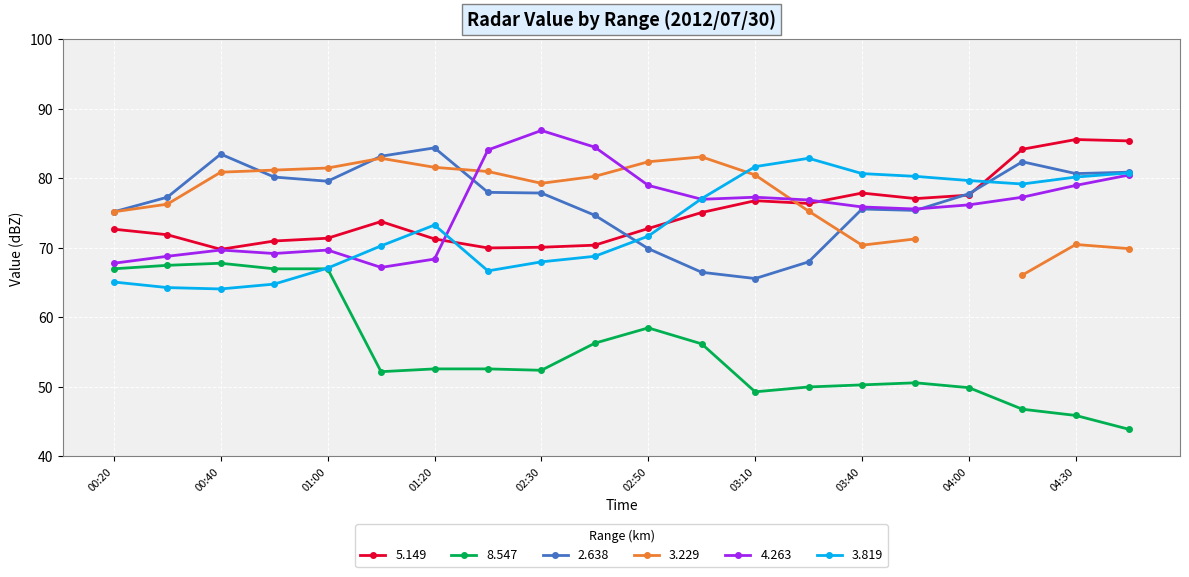

What is the sum of the 3.819 values at 03:40 and 04:00?

160.4